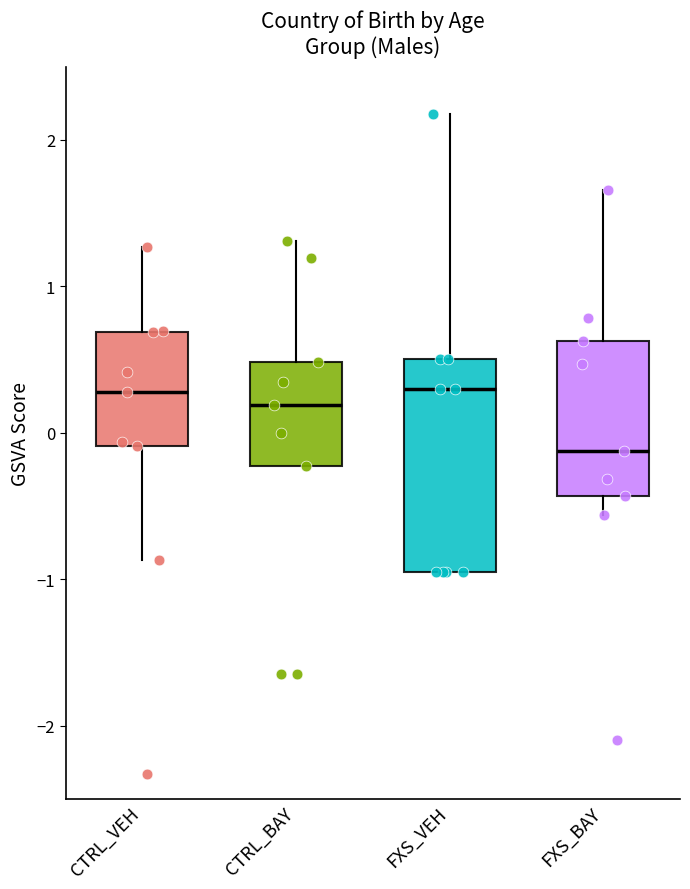

Which box is the tallest, from its lower edge to its upper edge?

FXS_VEH